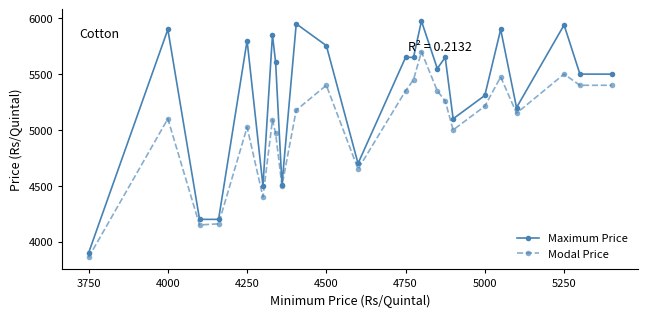

What is the maximum value shown in the chart?

5975